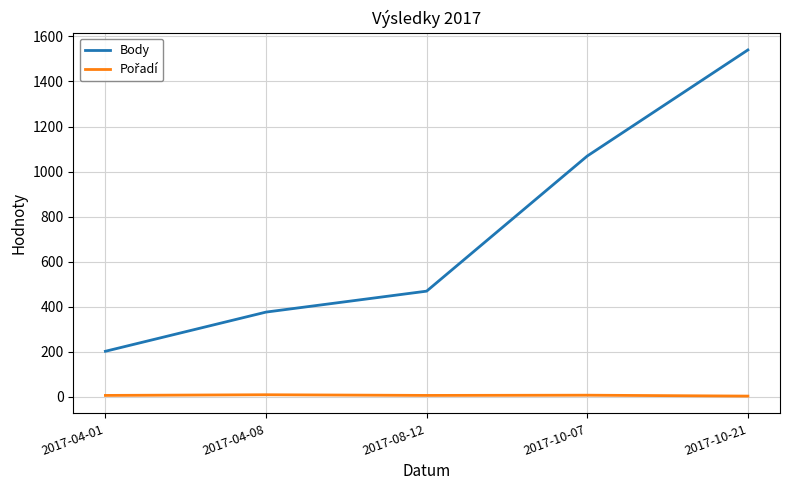

The Body series shows 97 at 2017-08-12. True or false?

False